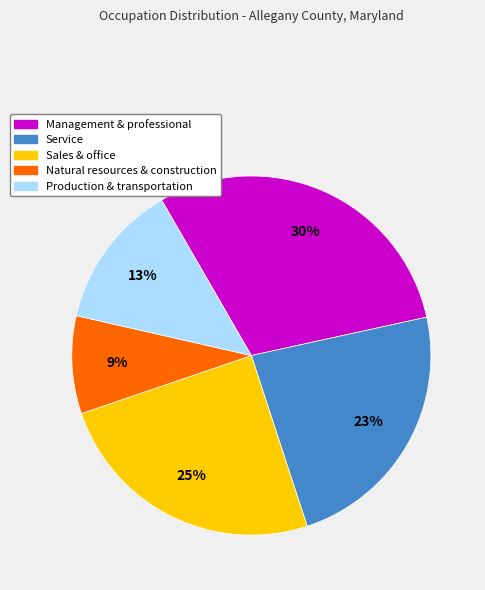

Rank the categories by value from lowest to highest.

Natural resources & construction, Production & transportation, Service, Sales & office, Management & professional